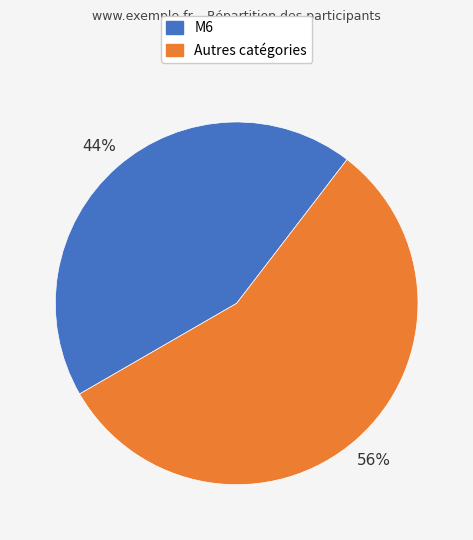

Is it true that M6 is 50% of the pie?

False